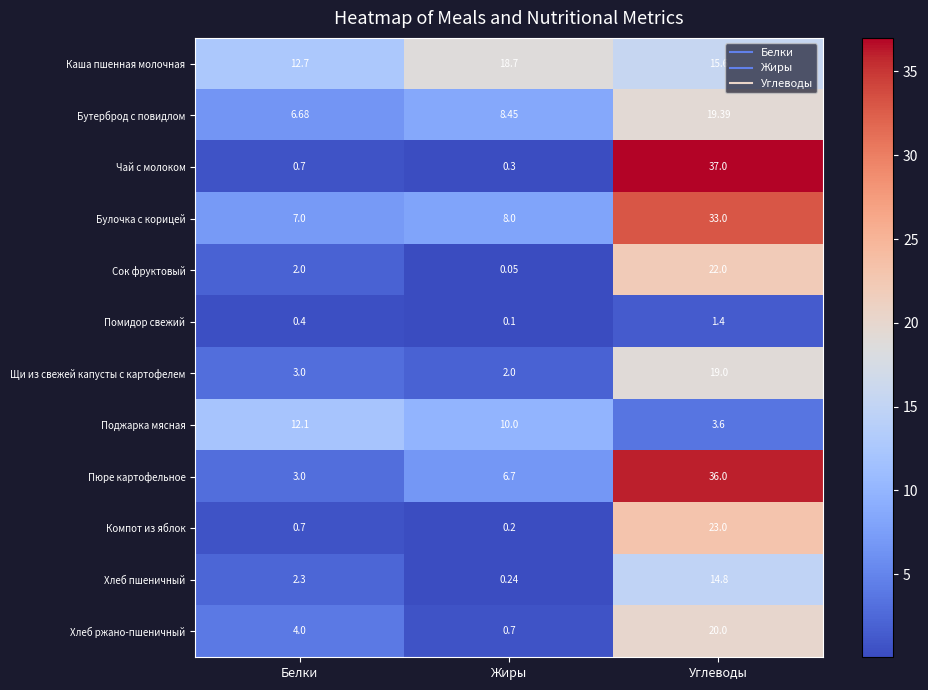

At which label does Компот из яблок reach its minimum?

Жиры